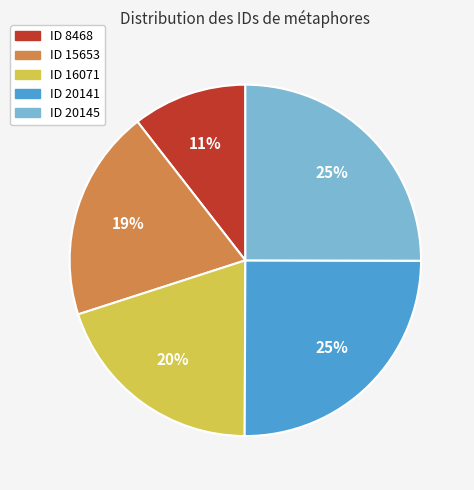

Does any single category account for the majority?

No